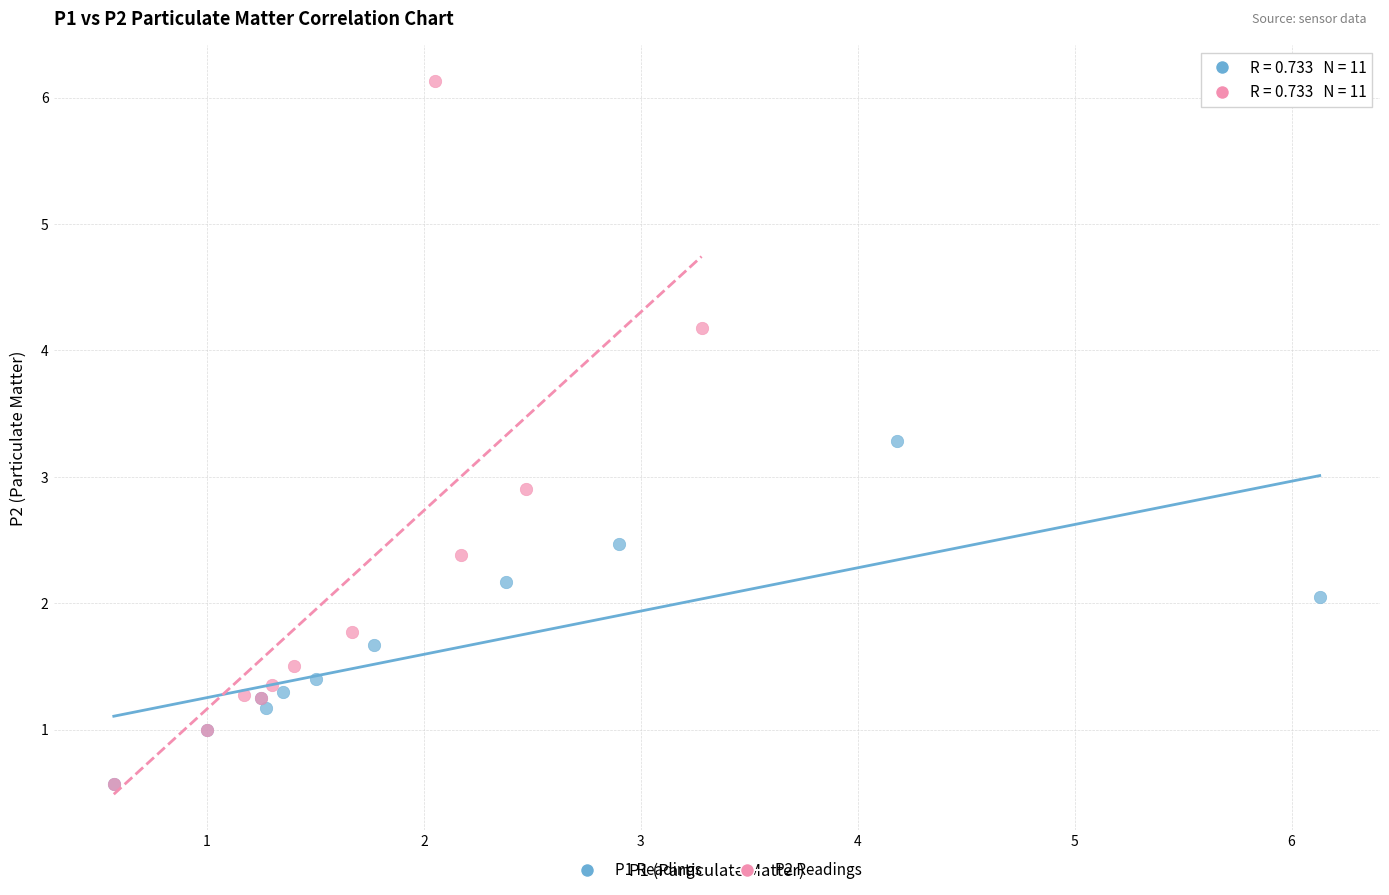

What are all the series names shown in the legend?

P1 Readings, P2 Readings